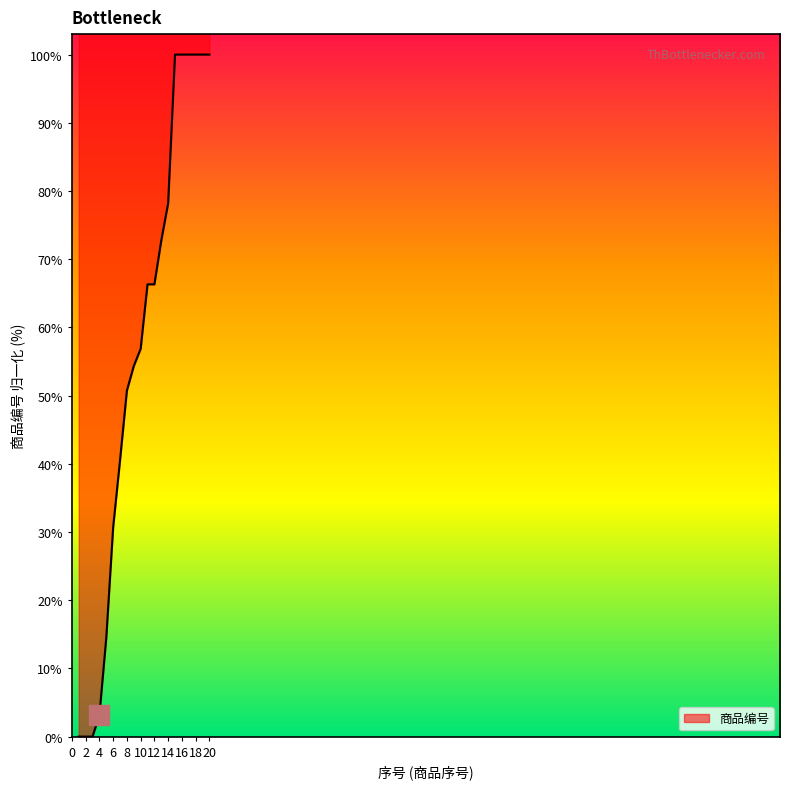

What is the value of the 8th point from the left?

50.7